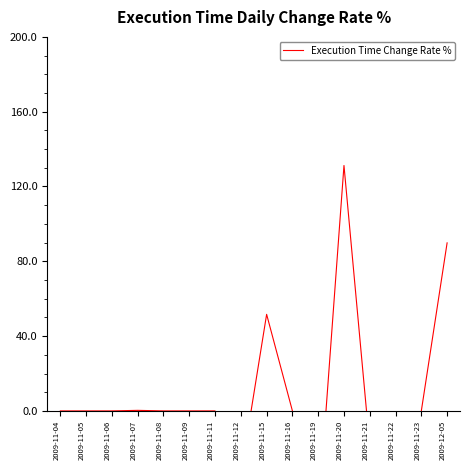

Reading left to right, transcribe all the data shown in this chart.

0.0	0.0	0.0	0.3	0.0	0.0	0.0	-34.1	51.6	0.0	-56.8	131.2	-18.9	-46.7	0.0	89.9